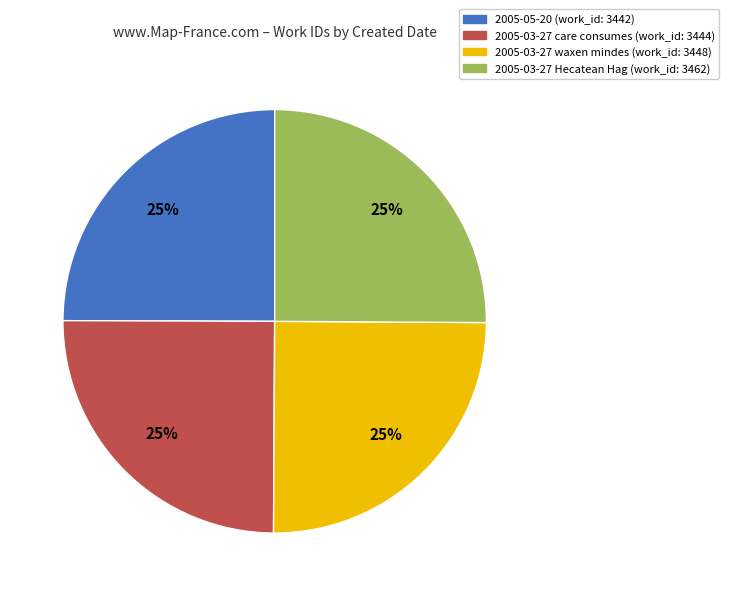

To the nearest percent, what is the average slice percentage?

25%